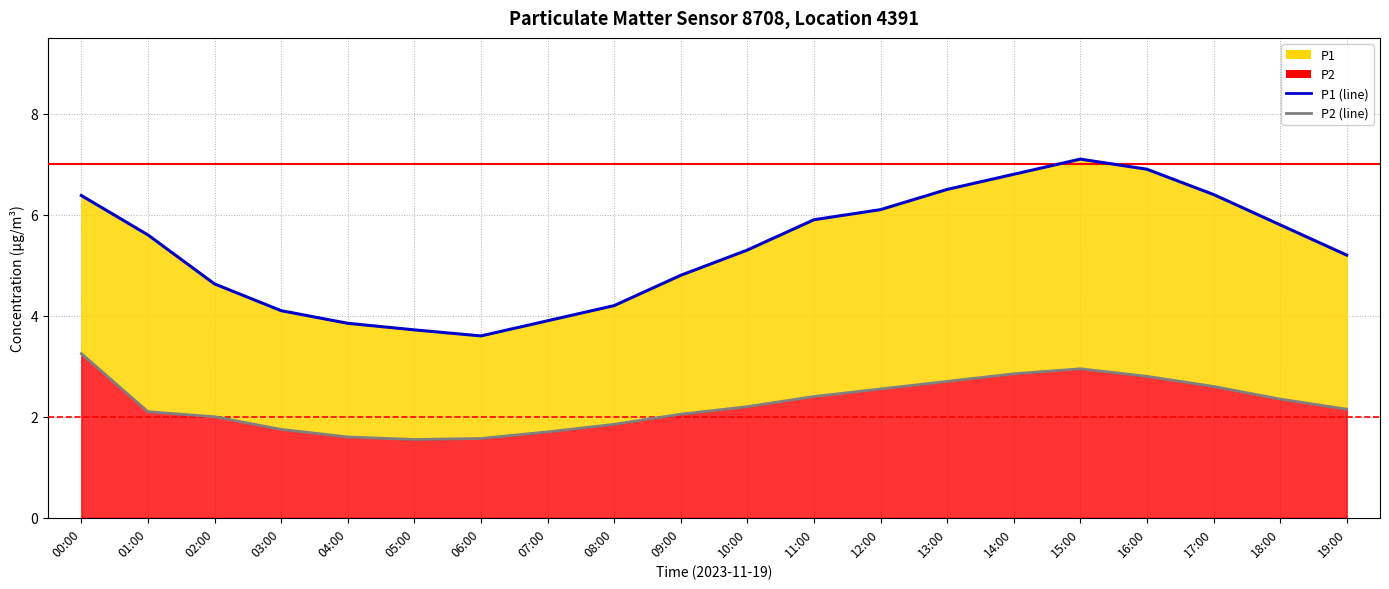

What is the maximum value shown in the chart?

7.1